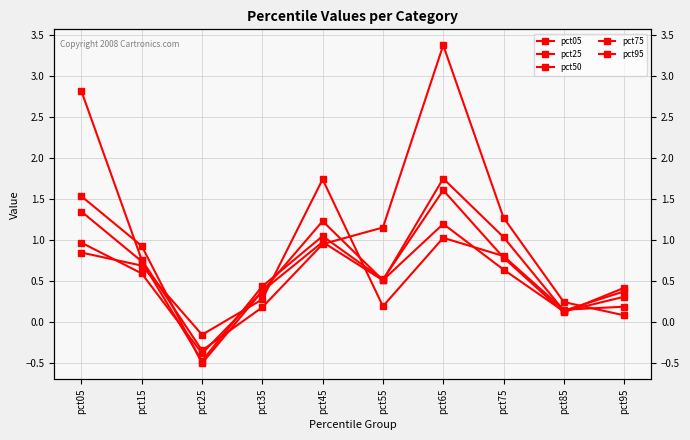

Which series changed the most between pct35 and pct95?

pct05